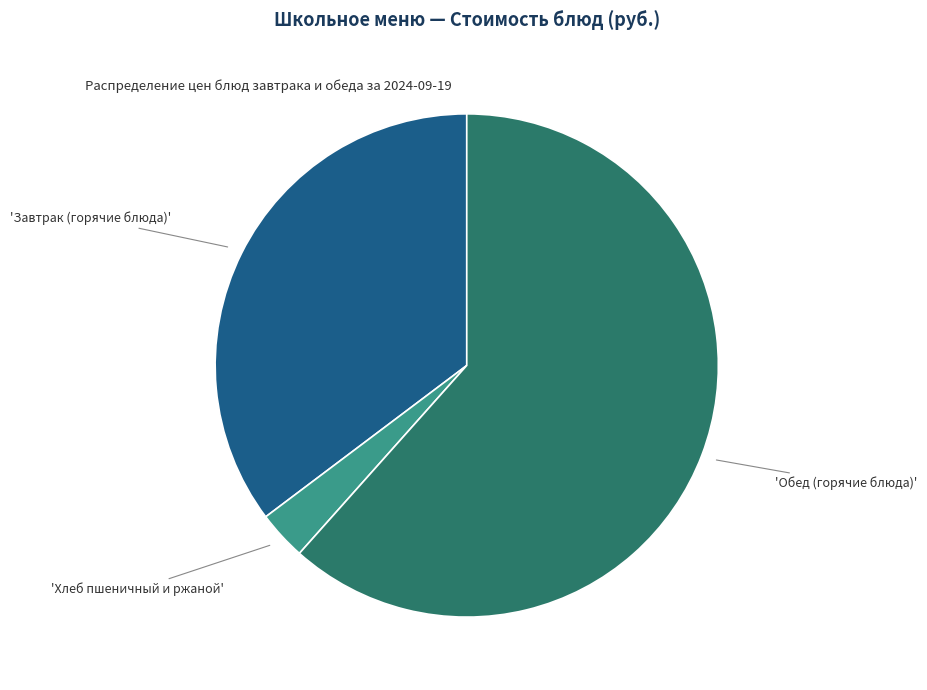

Is there a majority slice in this chart?

Yes